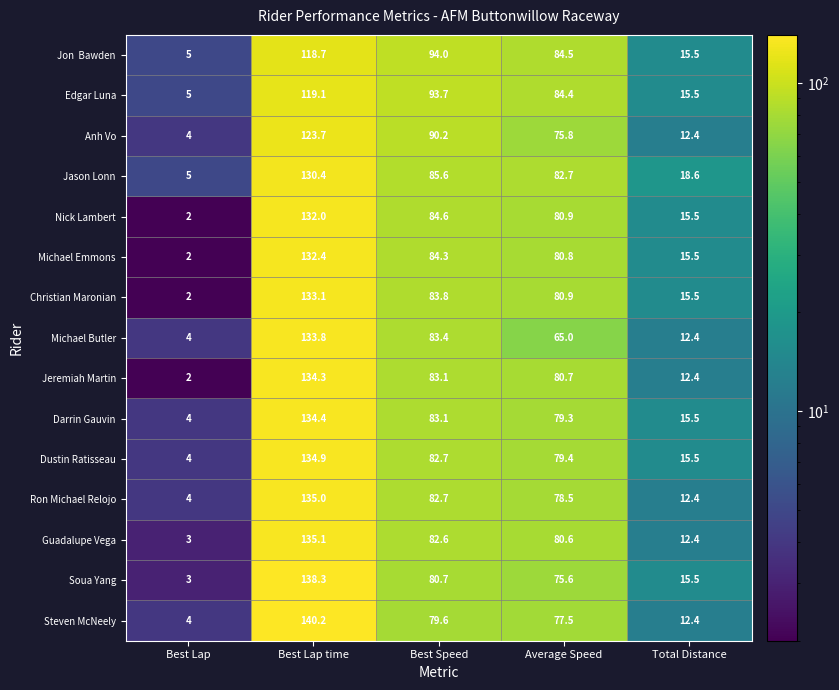

What is the sum of all Ron Michael Relojo values?

312.6